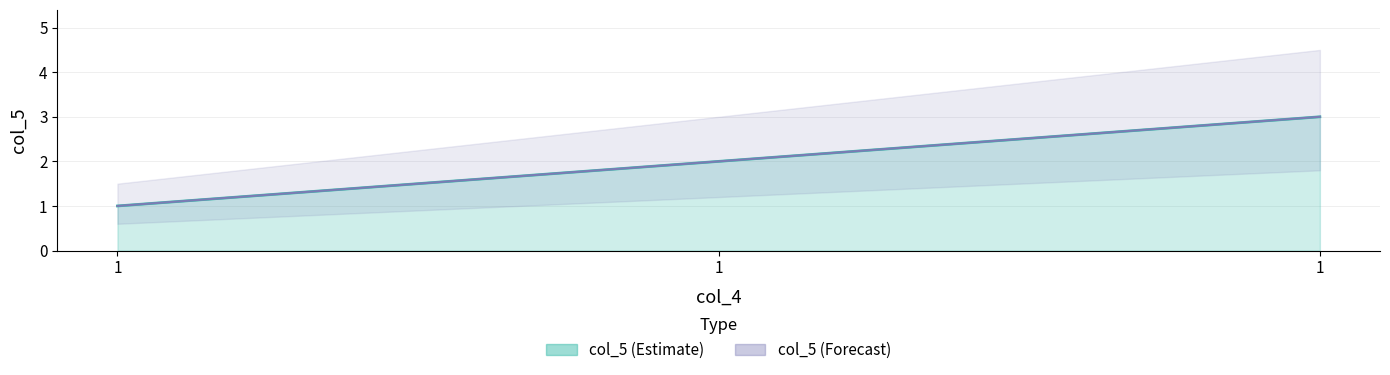

Where is the data nearest to the value 2?

1